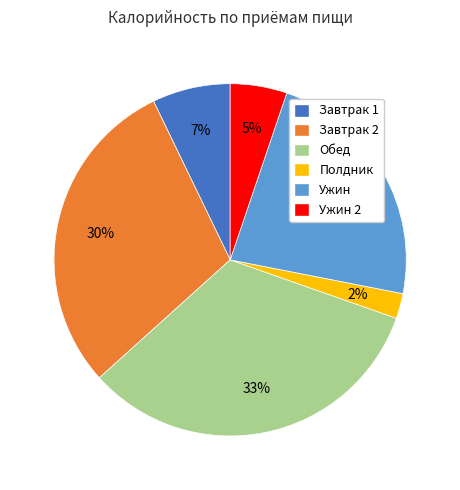

Is Ужин the majority of the pie?

No